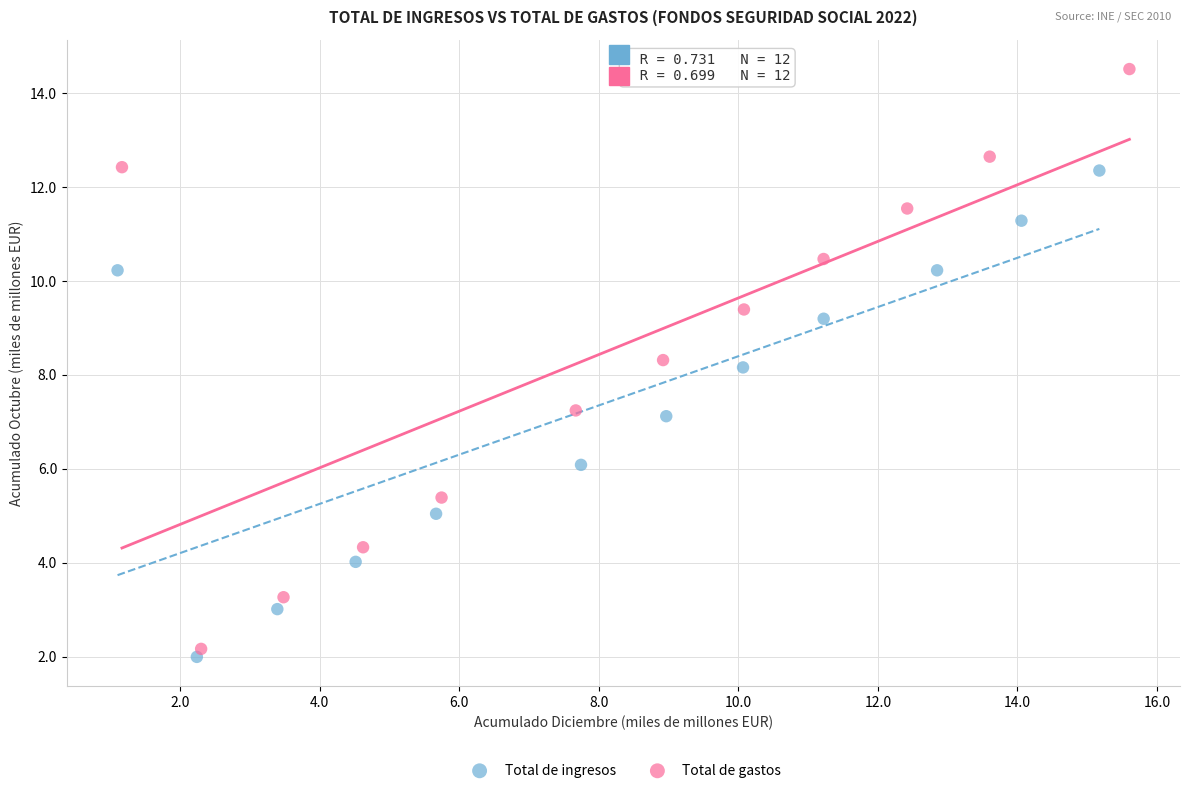

Which series has the largest Y range (max minus min)?

Total de gastos